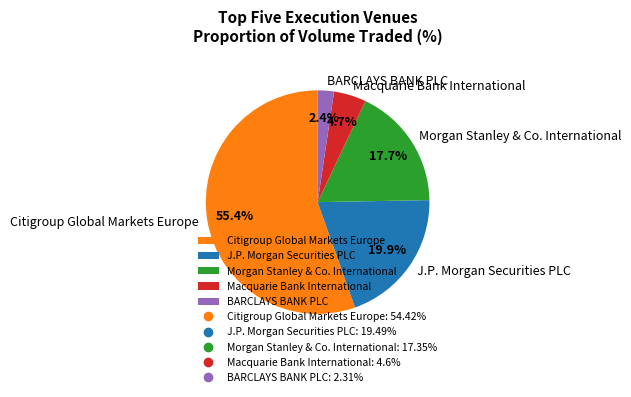

Combined, do Citigroup Global Markets Europe and Morgan Stanley & Co. International account for over 50%?

Yes